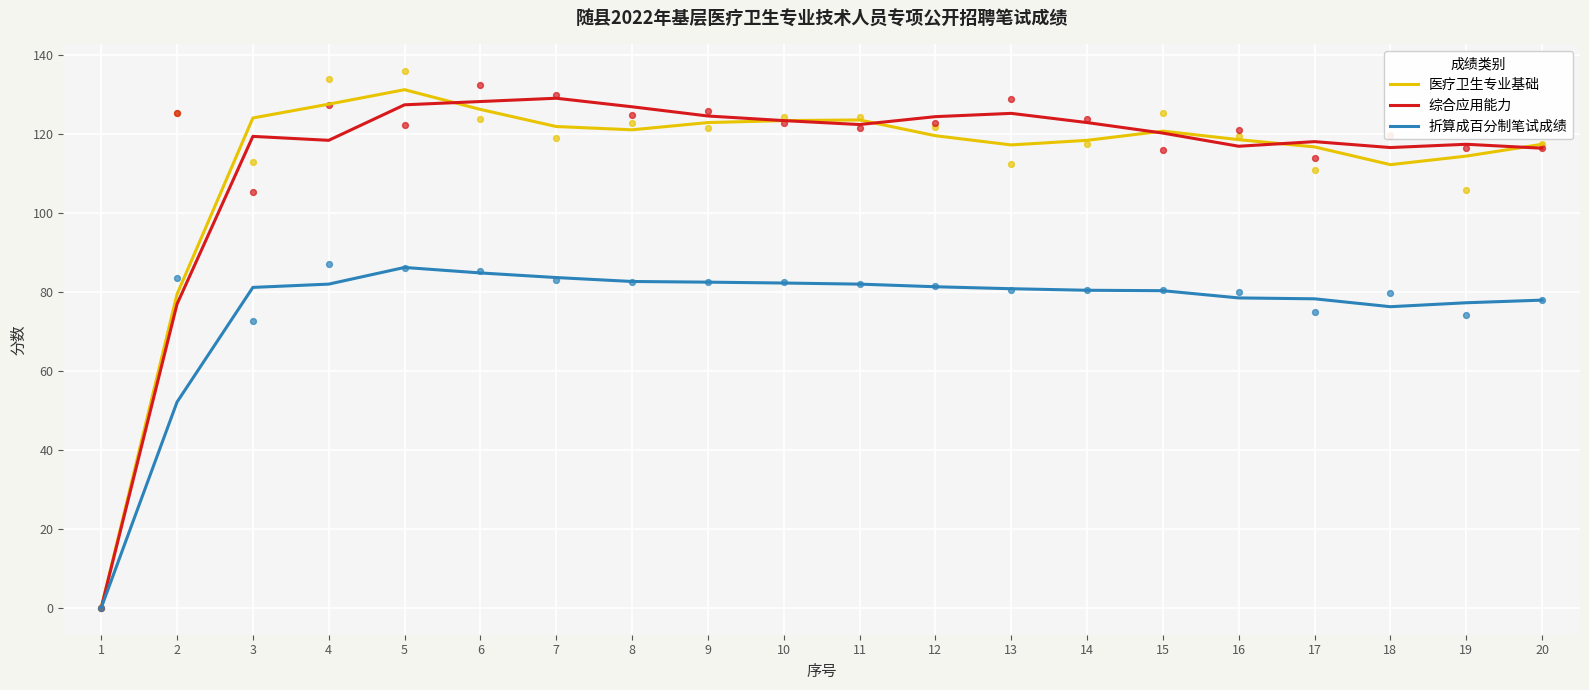

Which series contains the highest Y value?

医疗卫生专业基础